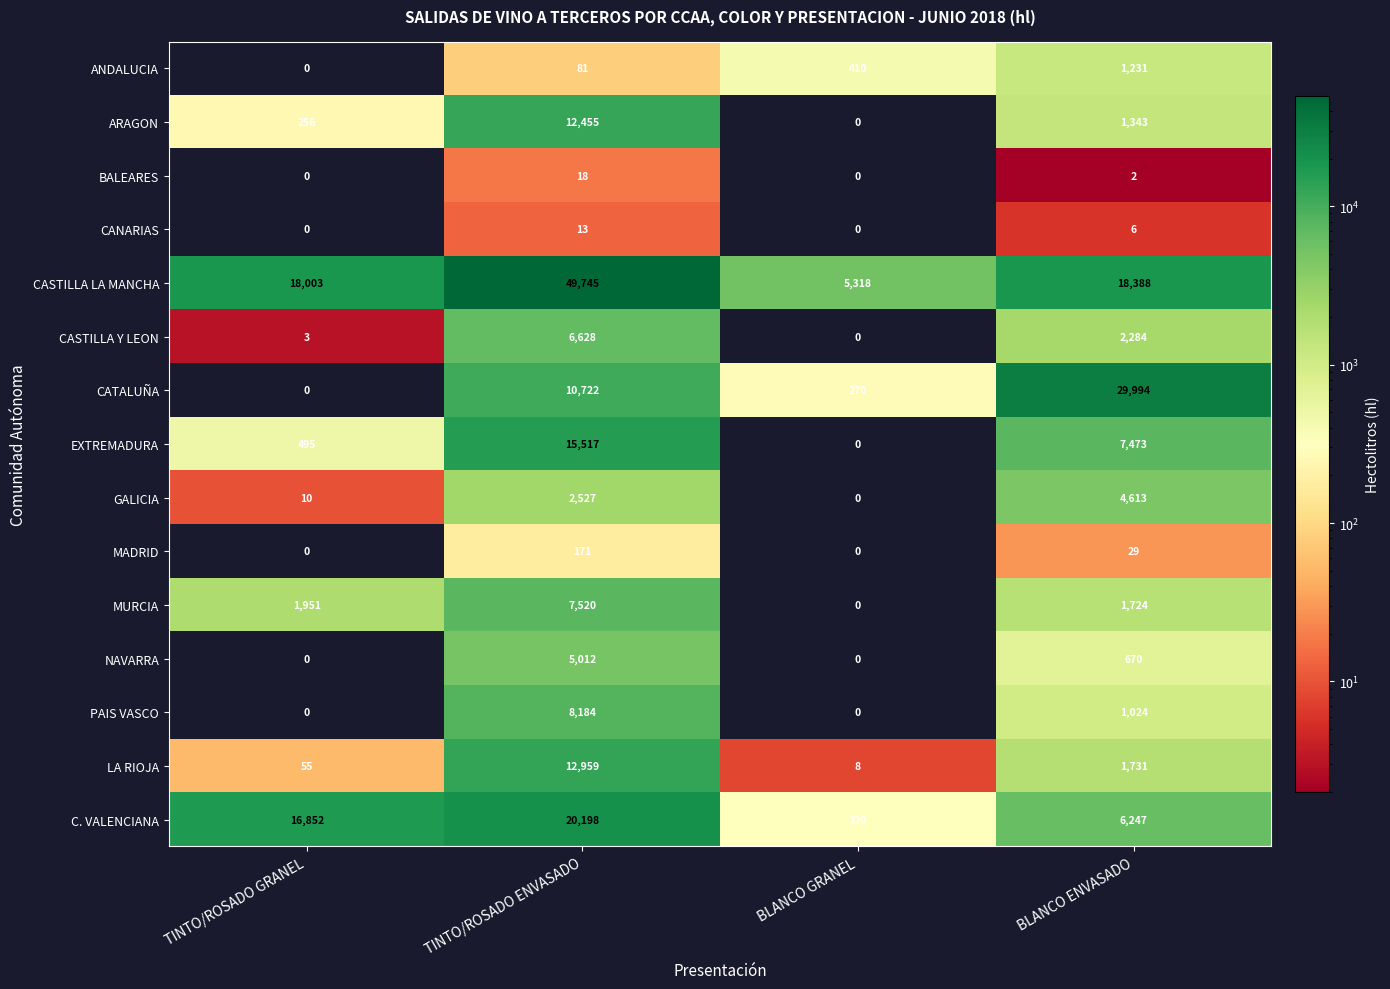

At which category does the chart reach its peak across all series?

TINTO/ROSADO ENVASADO